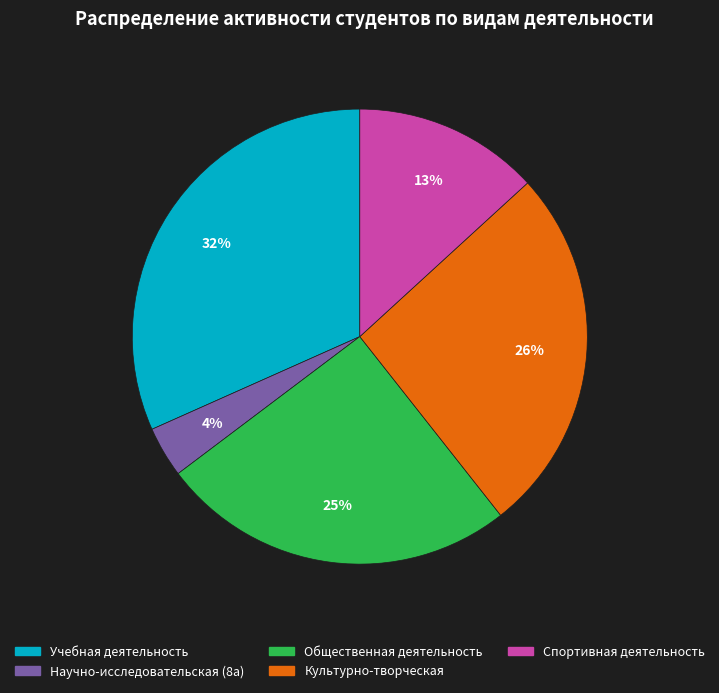

Is there any slice that represents more than half of the pie?

No